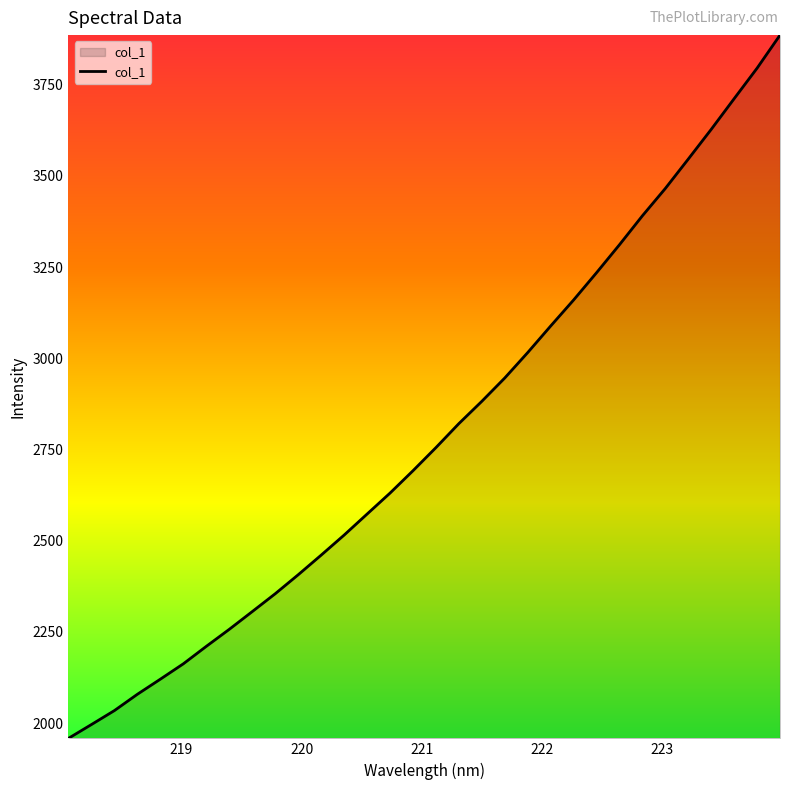

What is the difference between the maximum and minimum values?

1927.5